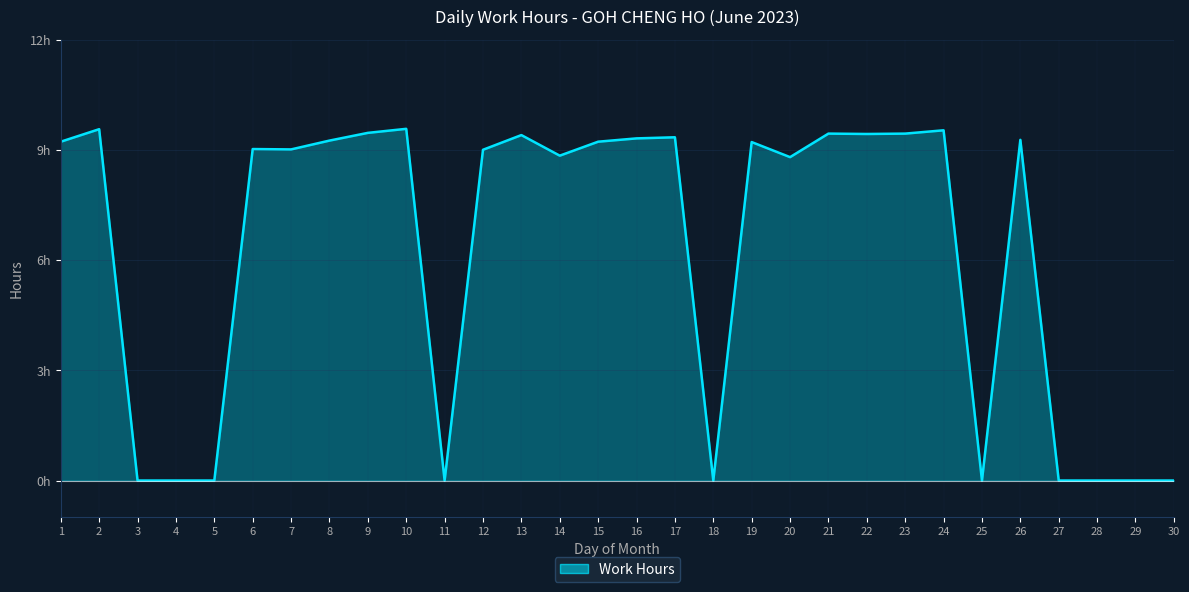

What is the maximum value shown in the chart?

9.6